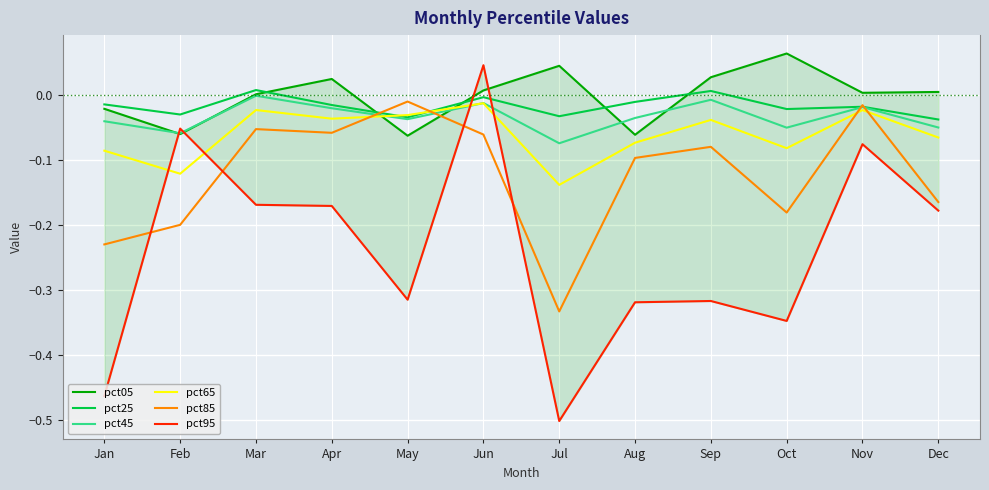

True or false: pct85 has a value of -0.1 at Feb.

False